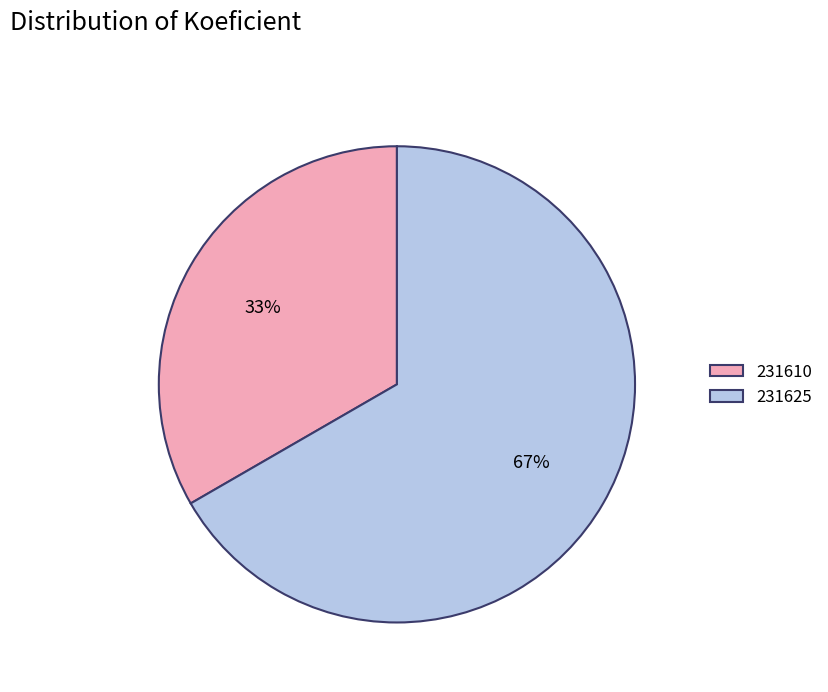

Between 231625 and 231610, which is larger?

231625